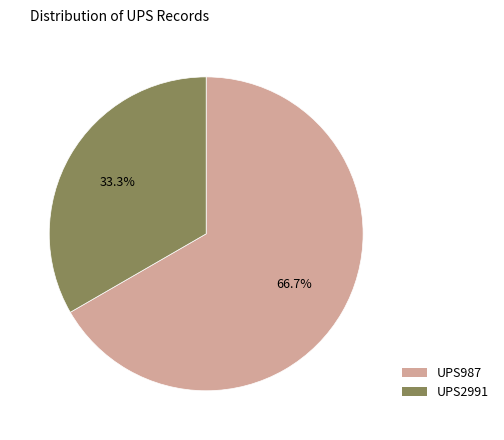

To the nearest percent, what is the average slice percentage?

50%